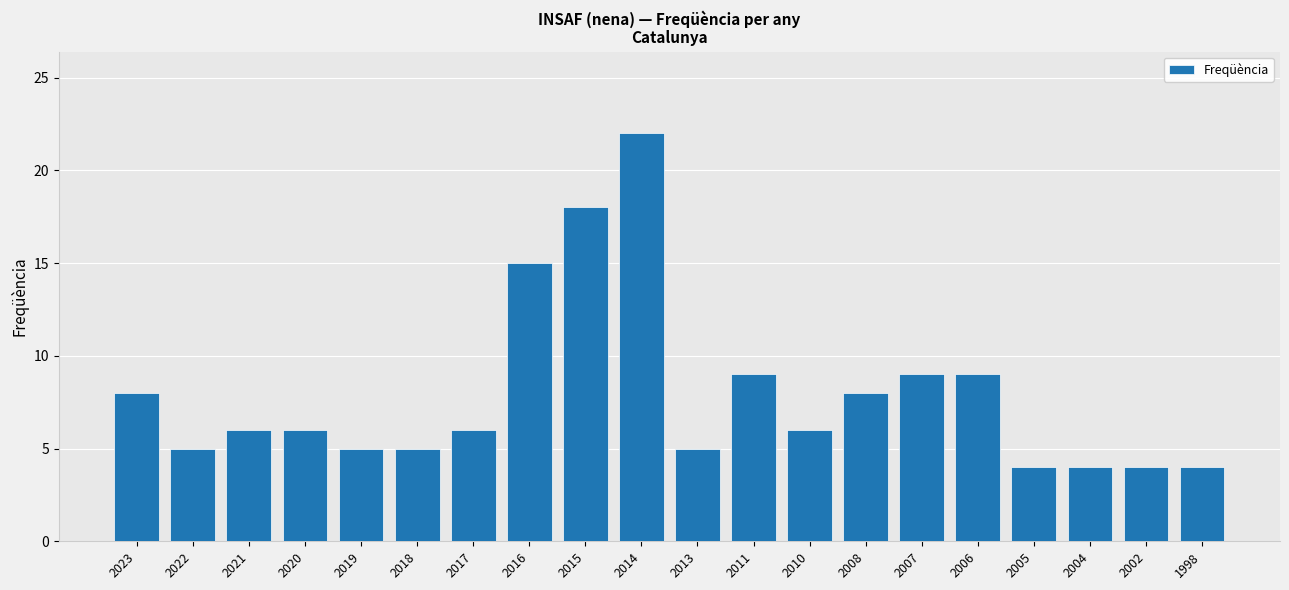

What is the difference between the maximum and second lowest values?

18